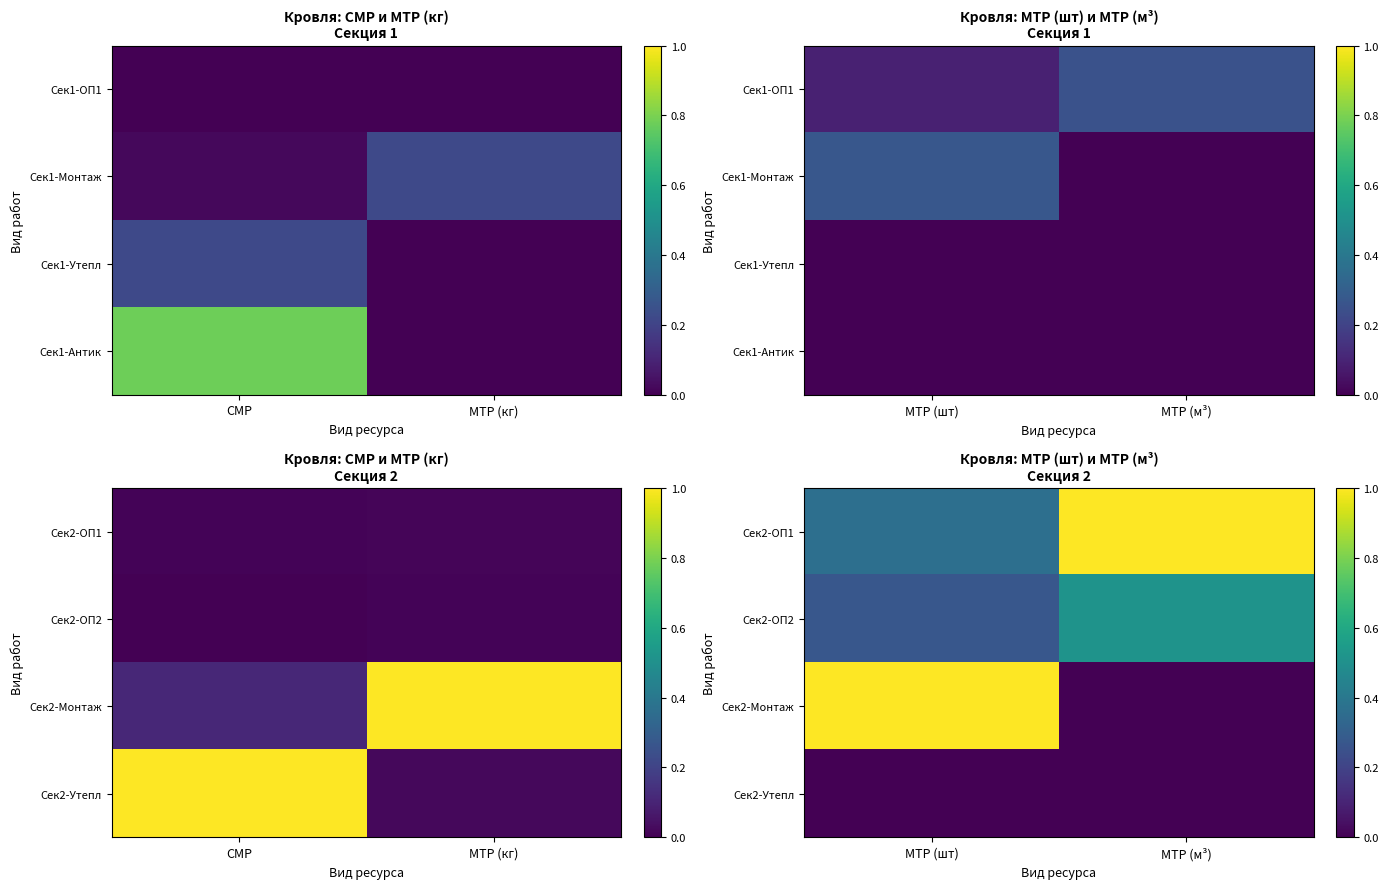

Which category has the highest value across all series?

МТР (м³)